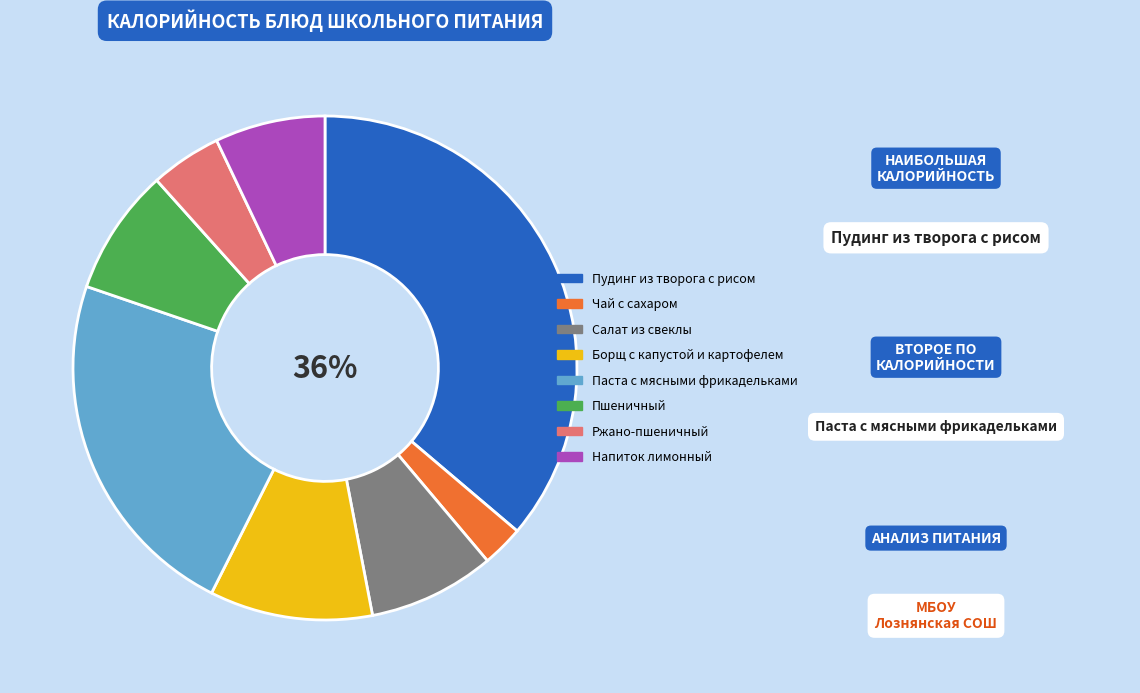

What is the smallest slice in the pie chart?

Чай с сахаром